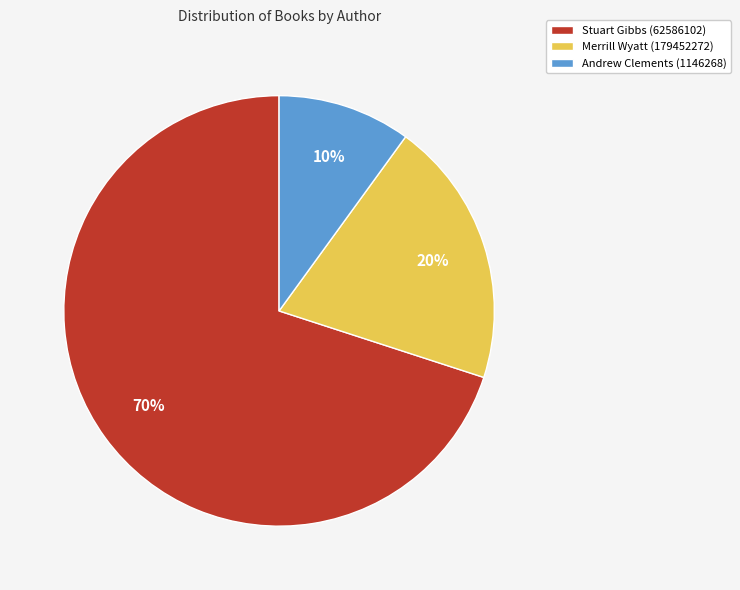

Count the number of slices in the pie.

3